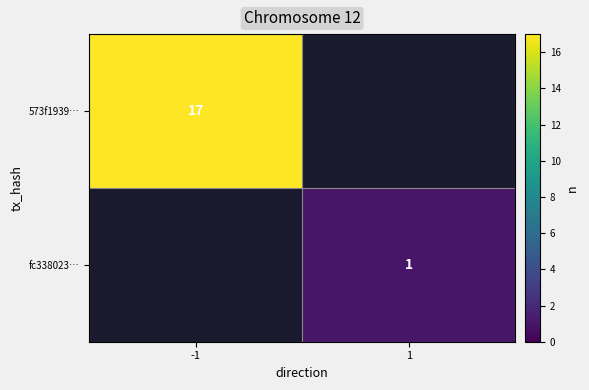

The value of fc338023… at 1 is 0. True or false?

False